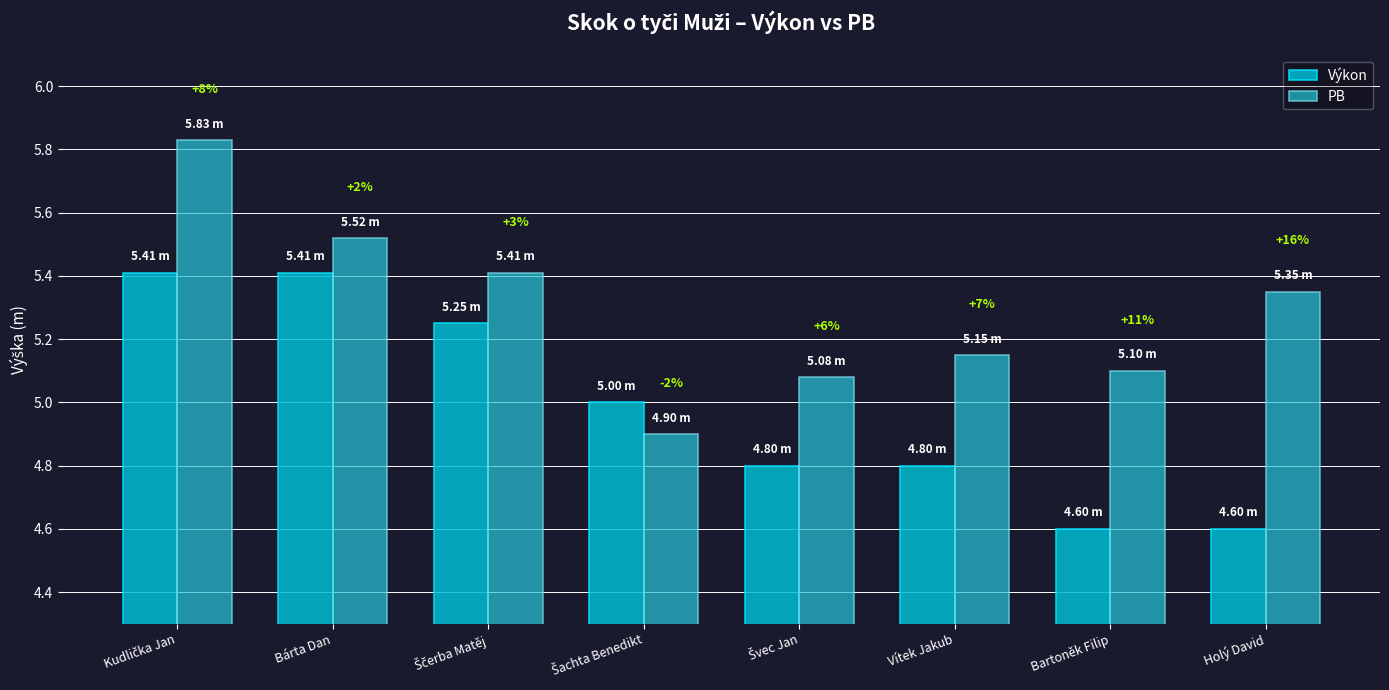

What are all the series names shown in the legend?

Výkon, PB